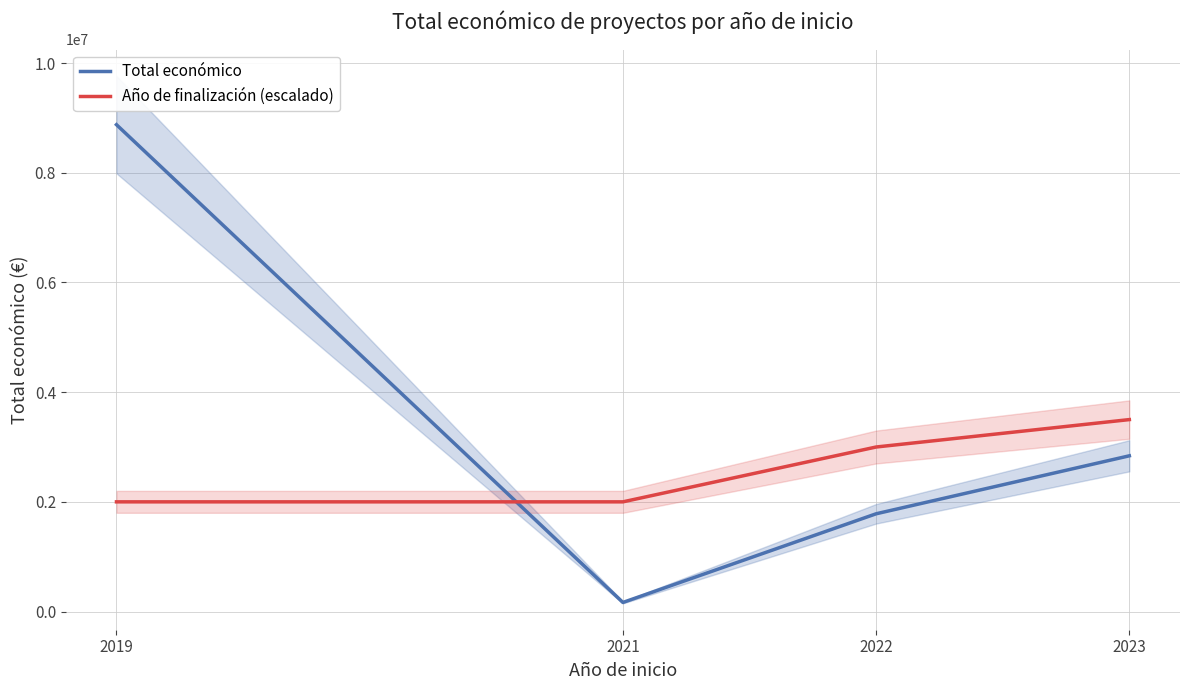

Where do Total económico and Año de finalización (escalado) first cross each other?

2019 and 2021